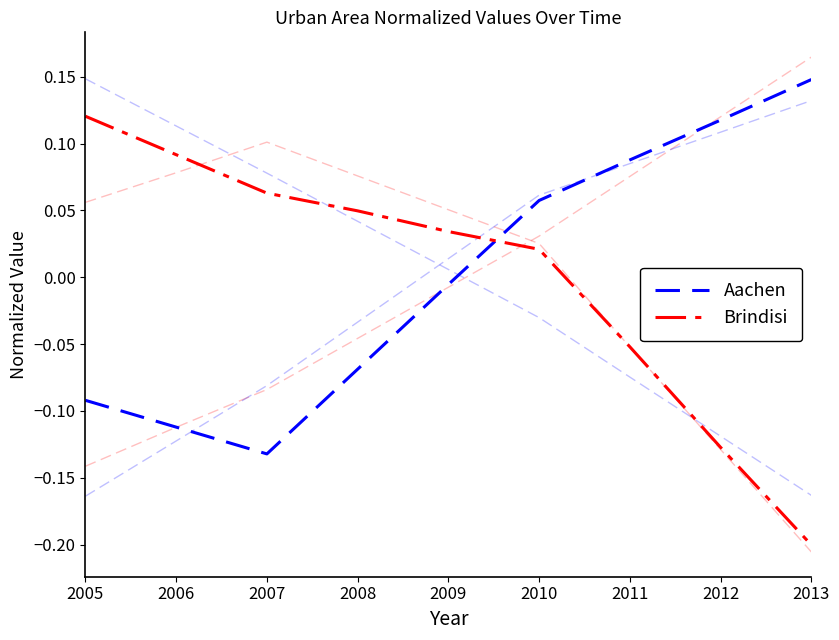

Is the value of Brindisi at 2005 greater than the value of Aachen at 2013?

No